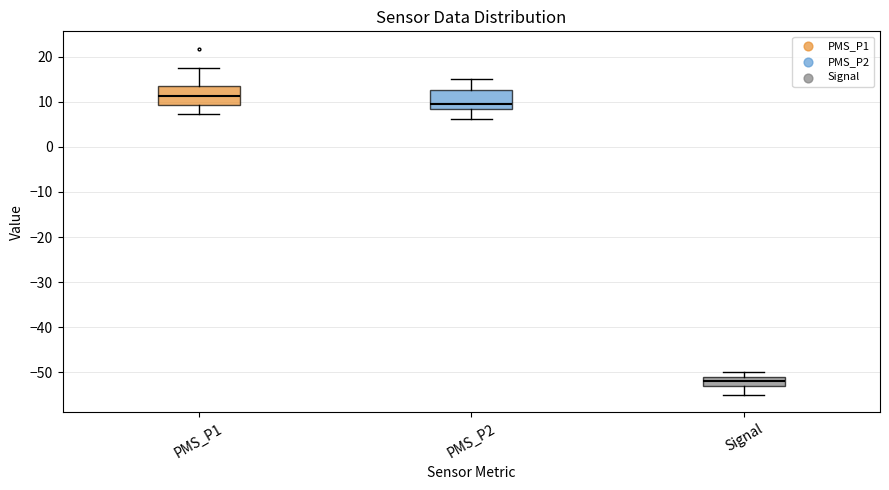

Reading left to right, transcribe this box plot: for each box, give where its median line is, the range the box spans, and where its two whiskers end, as read against the y-axis. The values are not printed on the chart, so give them approximately, as read against the axis.

PMS_P1: median 11, box 9 to 13, whiskers 7 to 18
PMS_P2: median 9, box 8 to 13, whiskers 6 to 15
Signal: median -52, box -53 to -51, whiskers -55 to -50